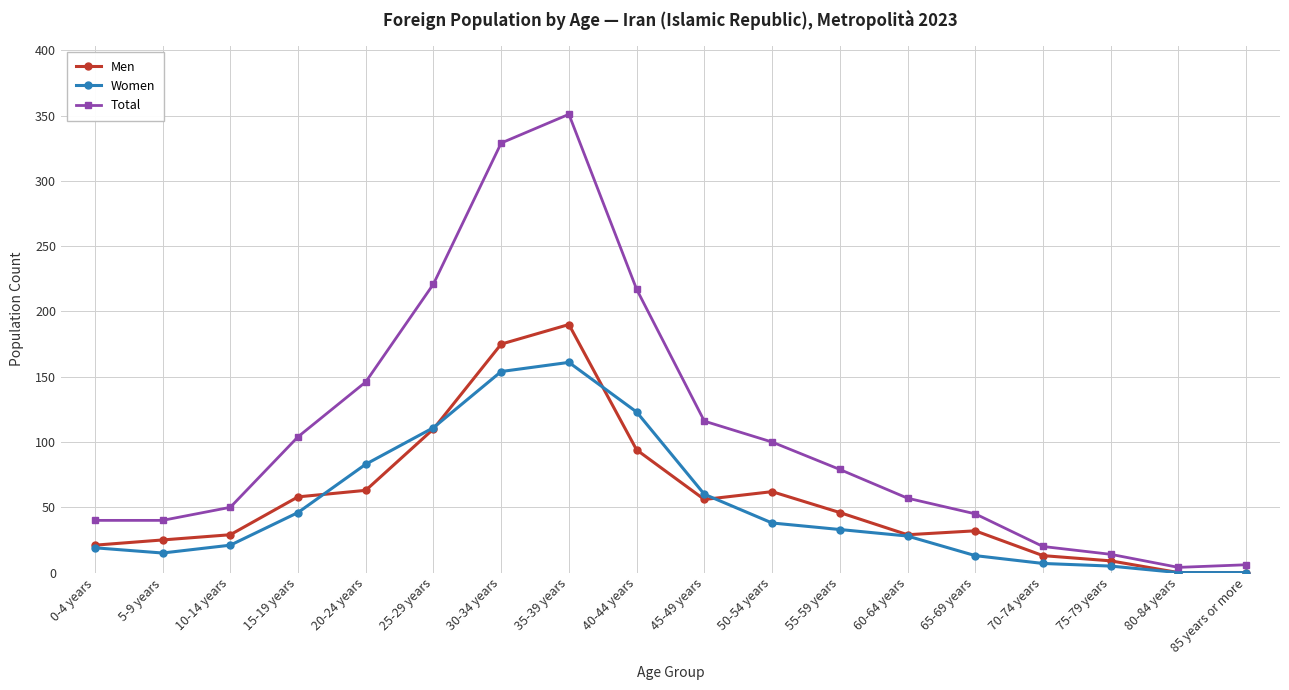

What is the spread (max minus min) of values at 15-19 years?

58